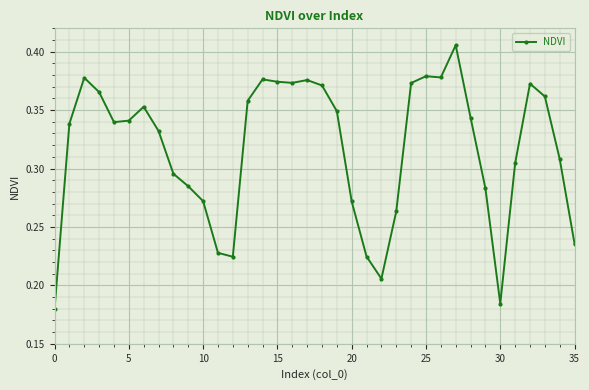

True or false: there are more than 0 points higher than both neighbors.

True